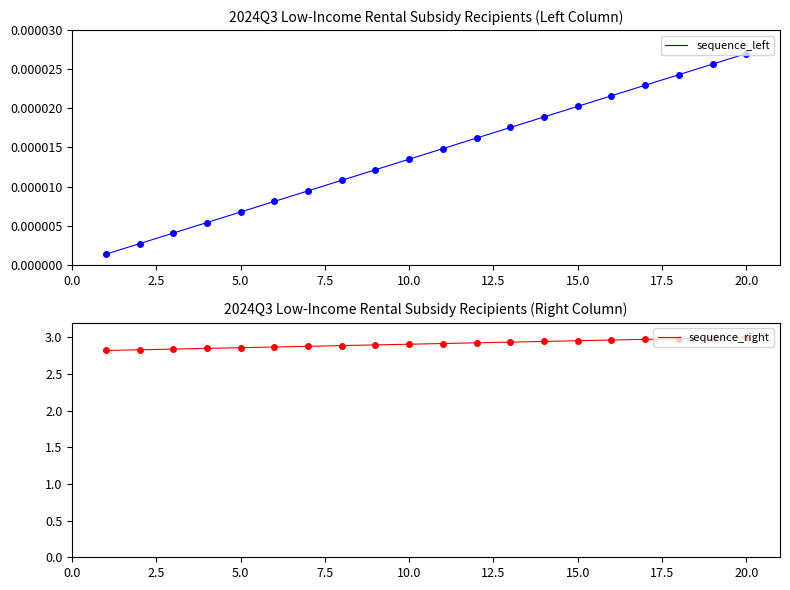

The value of sequence_right at 10.0 is 5.2. True or false?

False